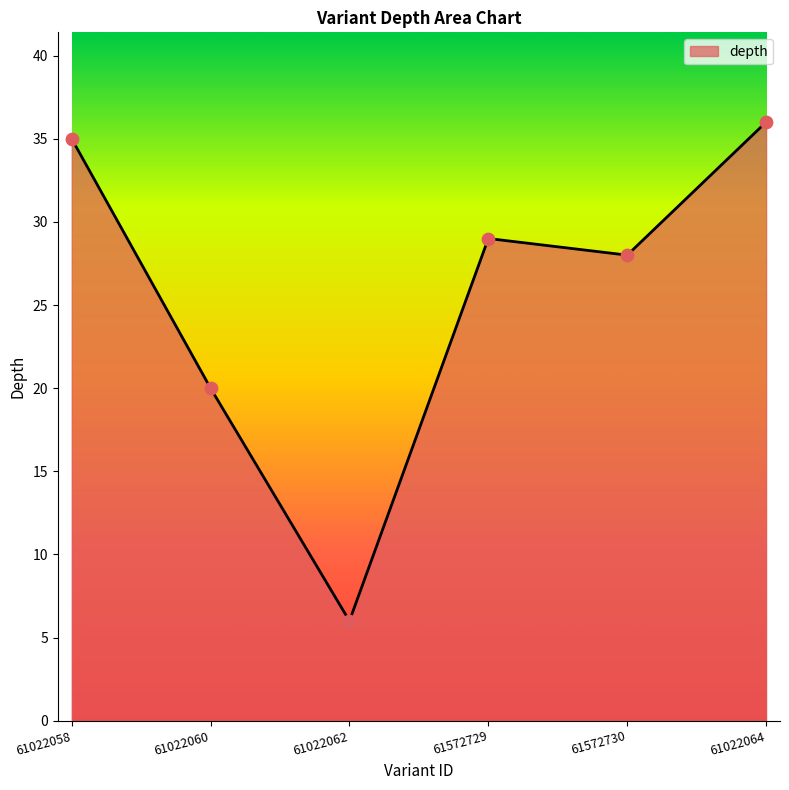

What is the ratio of the value at 61572729 to the value at 61022064?

0.8